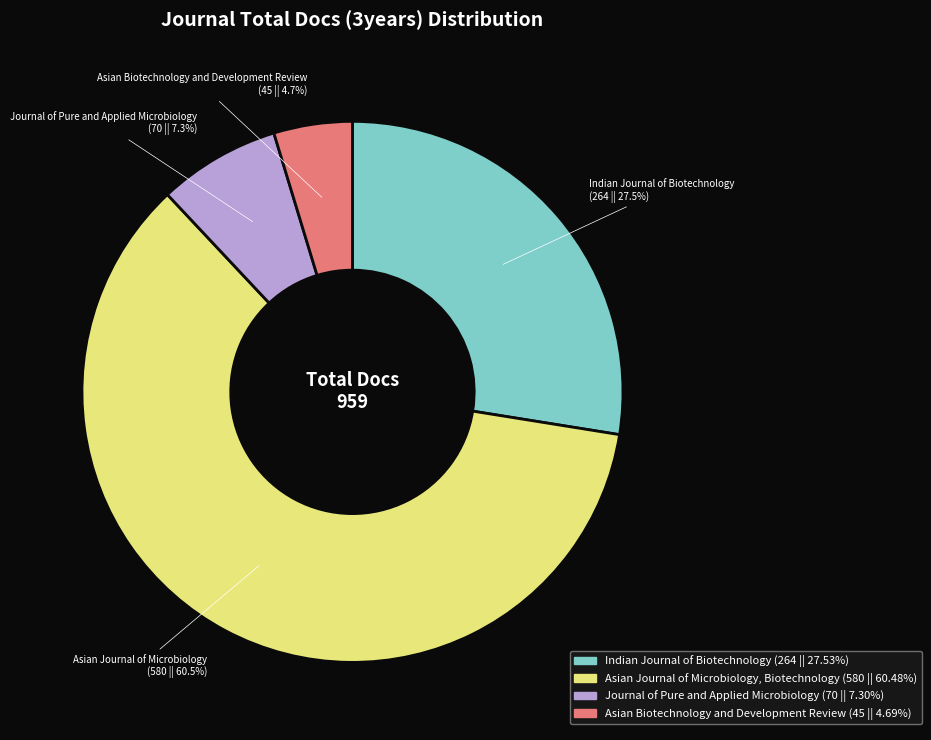

Is there a majority slice in this chart?

Yes